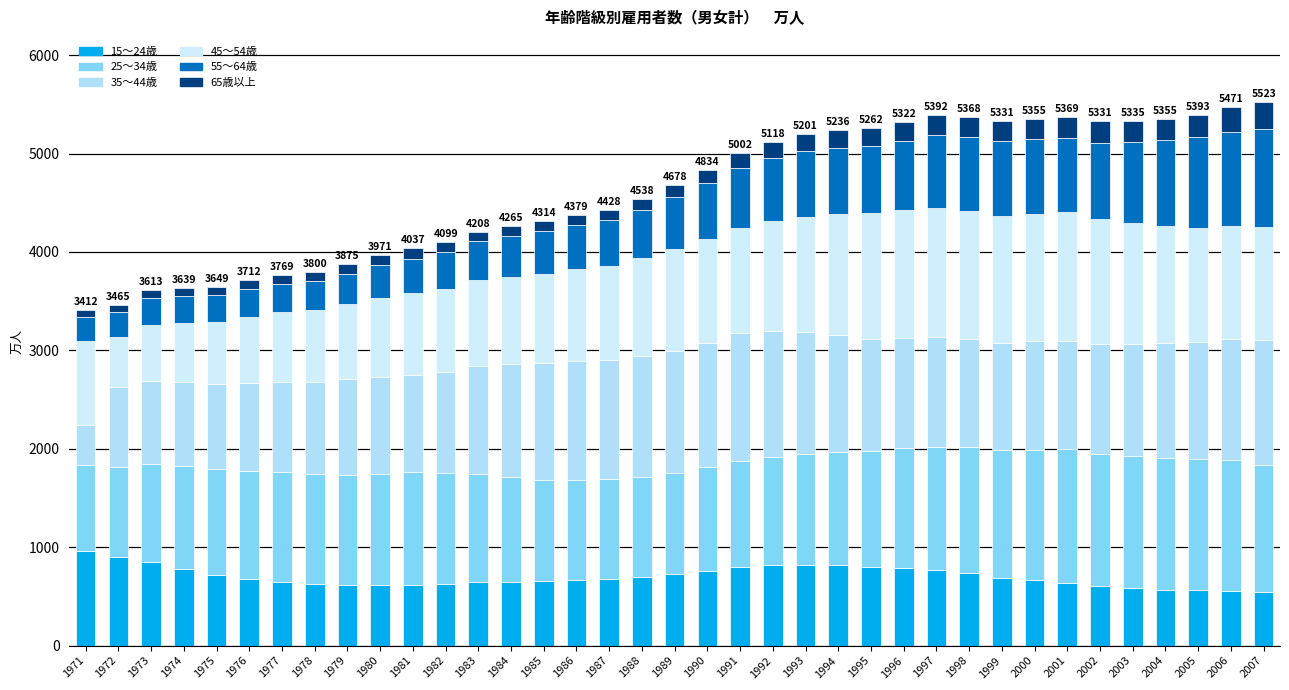

How many categories are shown in the chart?

37